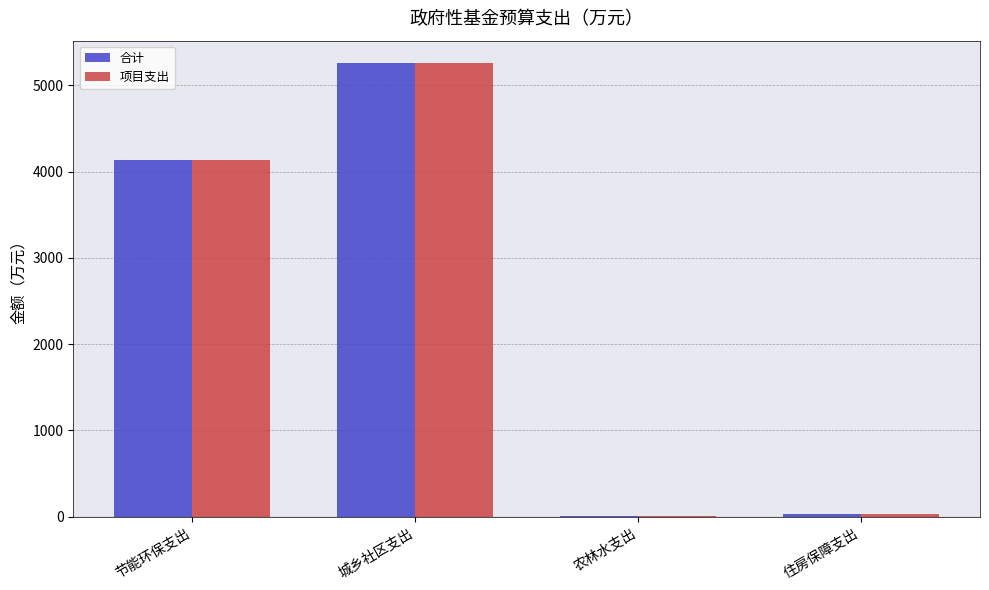

What is the sum of the 合计 values at 住房保障支出 and 城乡社区支出?

5285.8